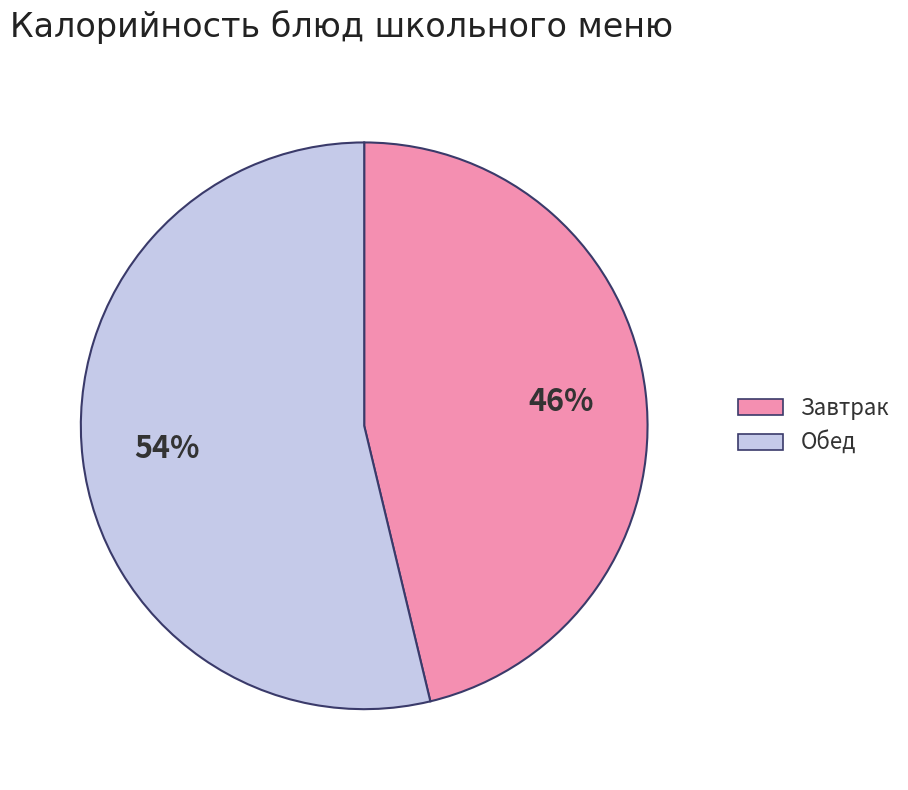

How many segments does this pie chart have?

2